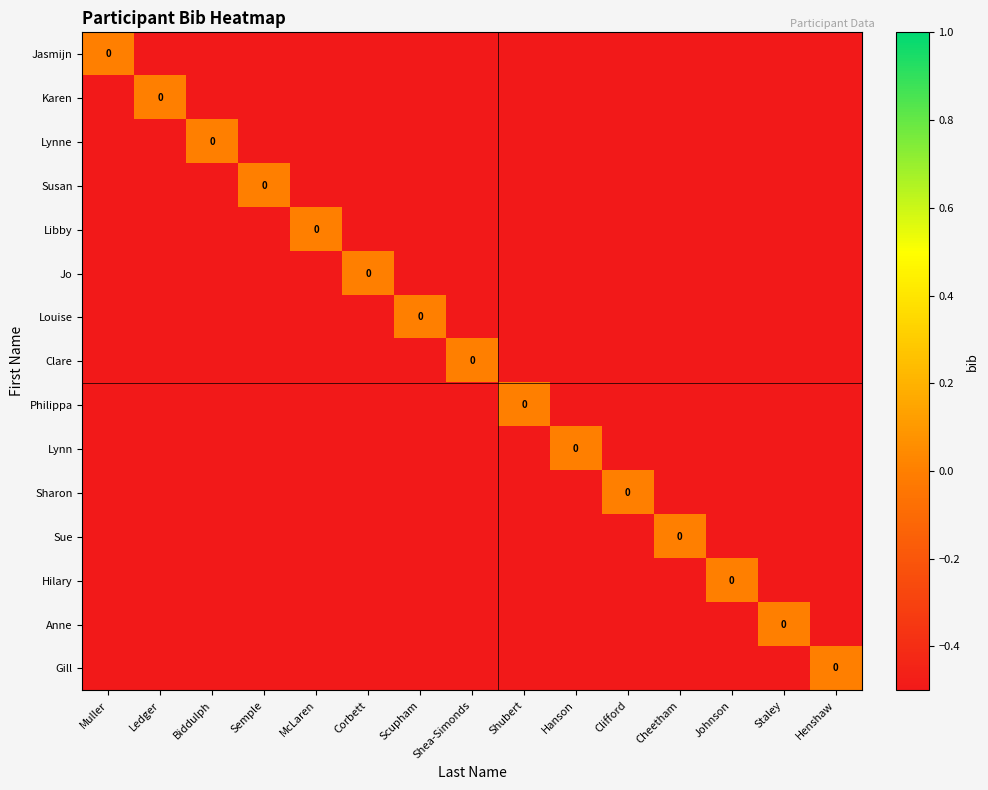

At Corbett, list the series in order from smallest to largest.

Jasmijn, Karen, Lynne, Susan, Libby, Louise, Clare, Philippa, Lynn, Sharon, Sue, Hilary, Anne, Gill, Jo